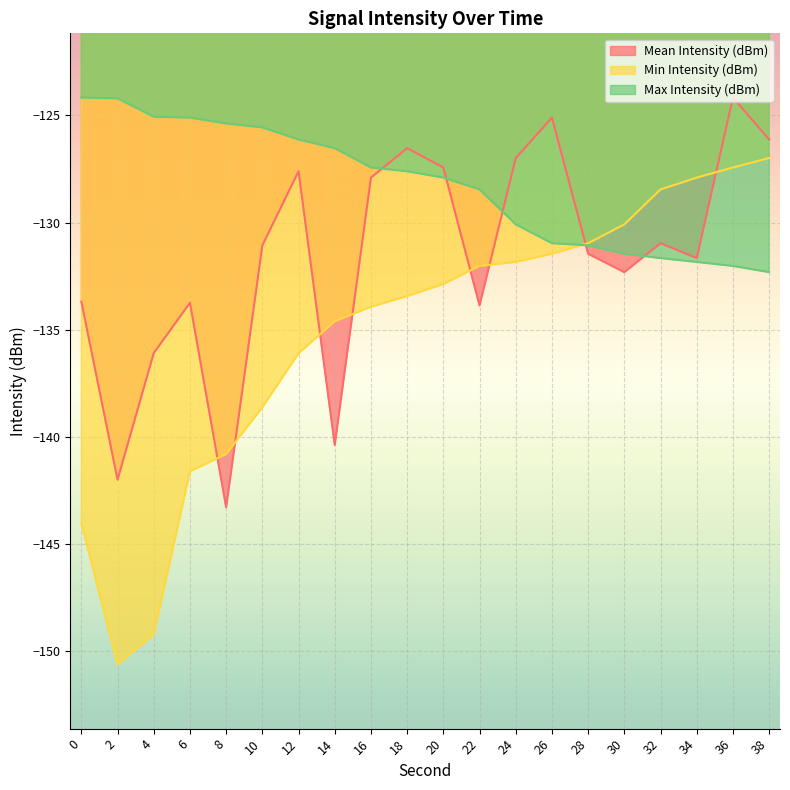

True or false: Max Intensity (dBm) has more than 2 interior local peaks.

False